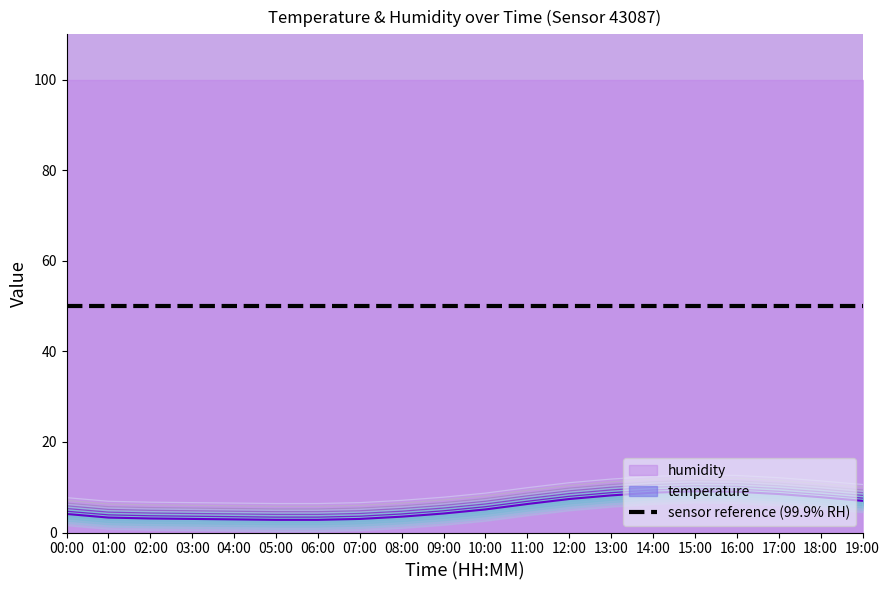

What is the label of the 2nd point from the left?

01:00